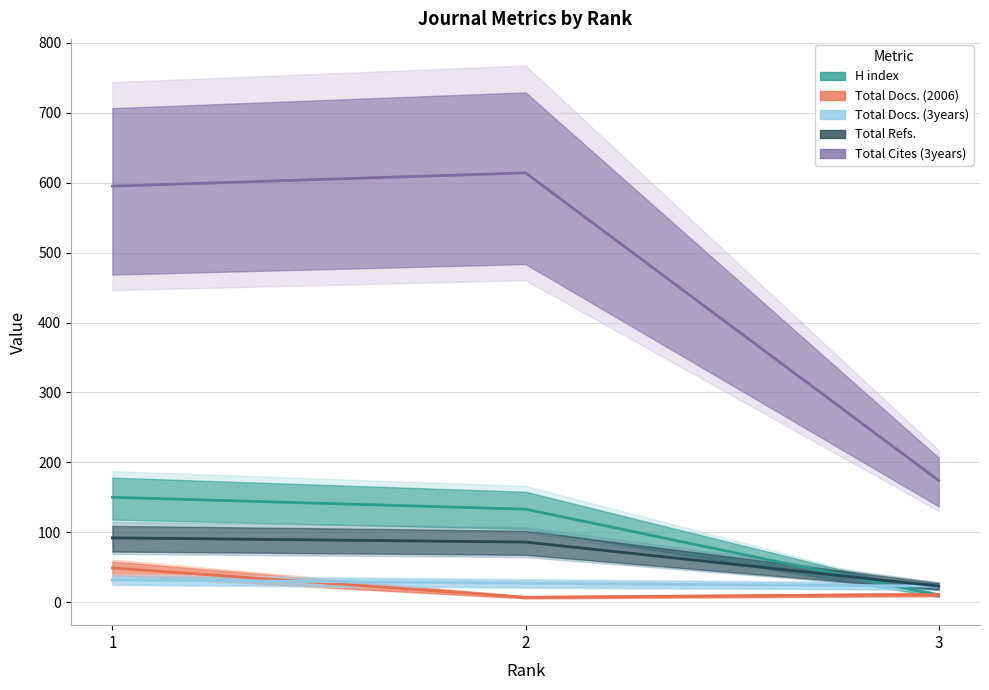

Which series has the largest total across all categories?

Total Cites (3years)